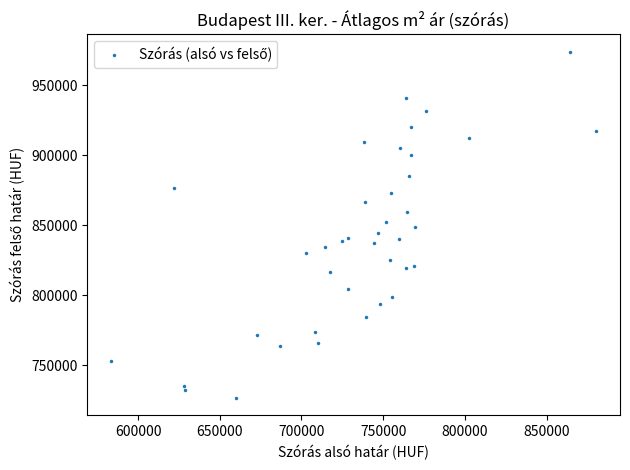

What is the range of X values (max minus min)?

296525